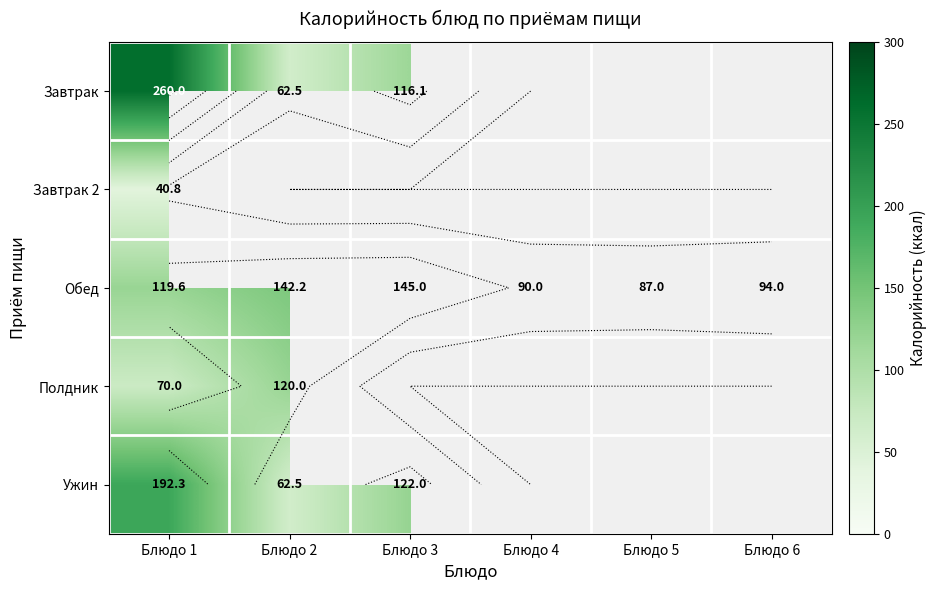

Which series changed the most between Блюдо 4 and Блюдо 5?

Обед